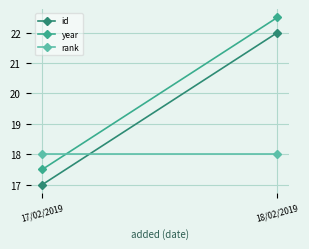

True or false: id has a value of 24.1 at 17/02/2019.

False